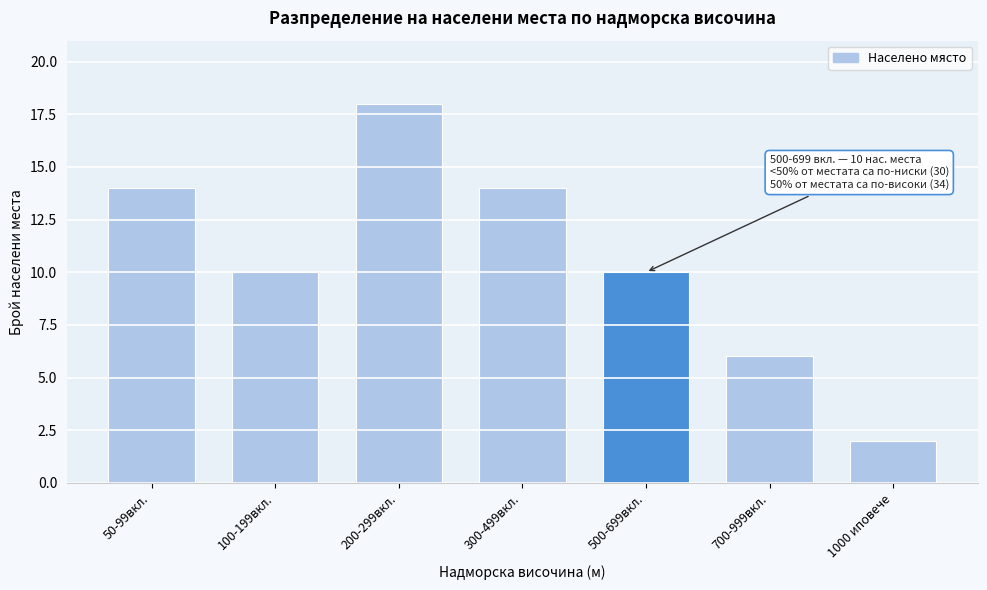

Reading right to left, extract all data points from this chart.

1000 иповече=2	700-999вкл.=6	500-699вкл.=10	300-499вкл.=14	200-299вкл.=18	100-199вкл.=10	50-99вкл.=14